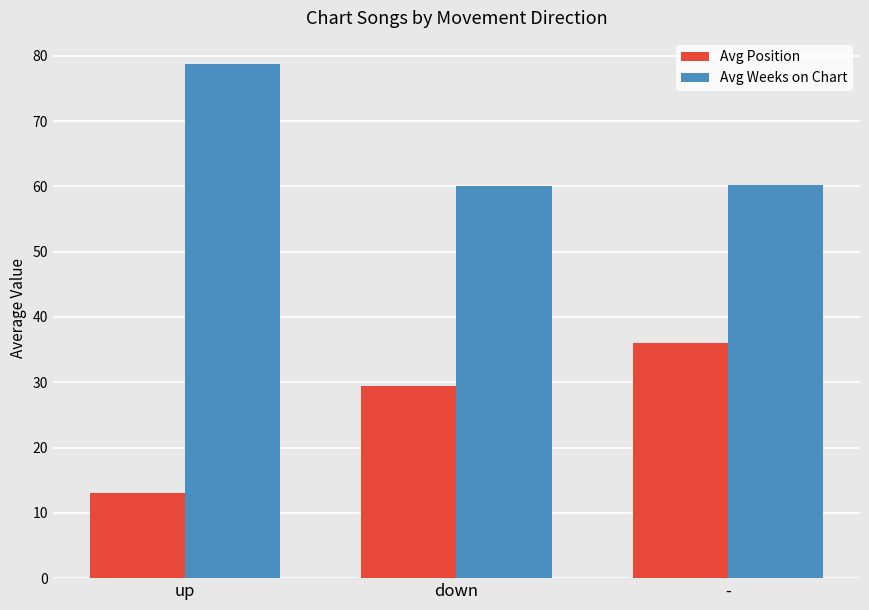

Is the value of Avg Weeks on Chart at down greater than the value of Avg Position at up?

Yes